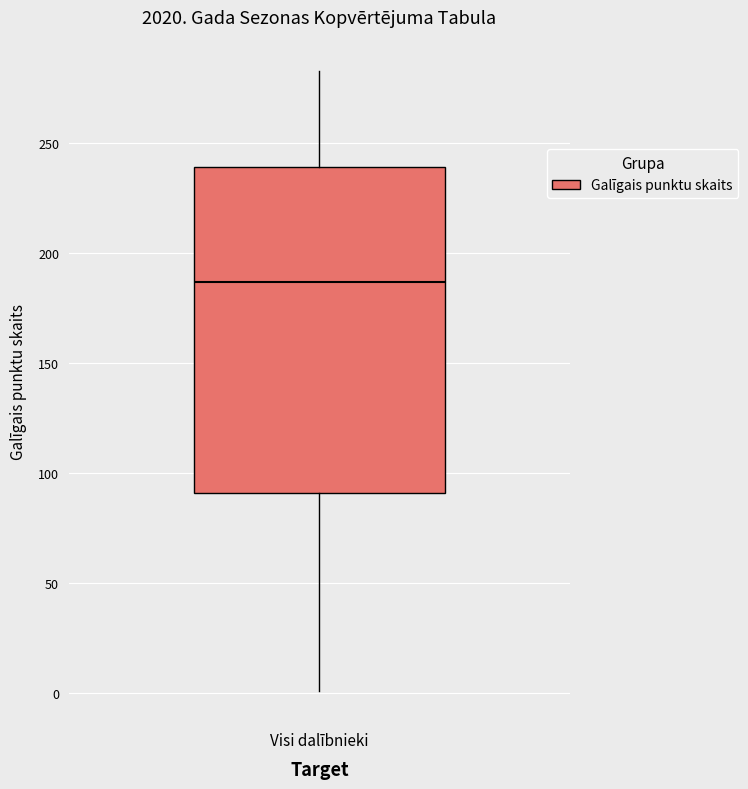

Transcribe this box plot: give where the median line is, the range the box spans, and where the two whiskers end, as read against the y-axis. The values are not printed on the chart, so give them approximately, as read against the axis.

median 185, box 90 to 240, whiskers 0 to 285